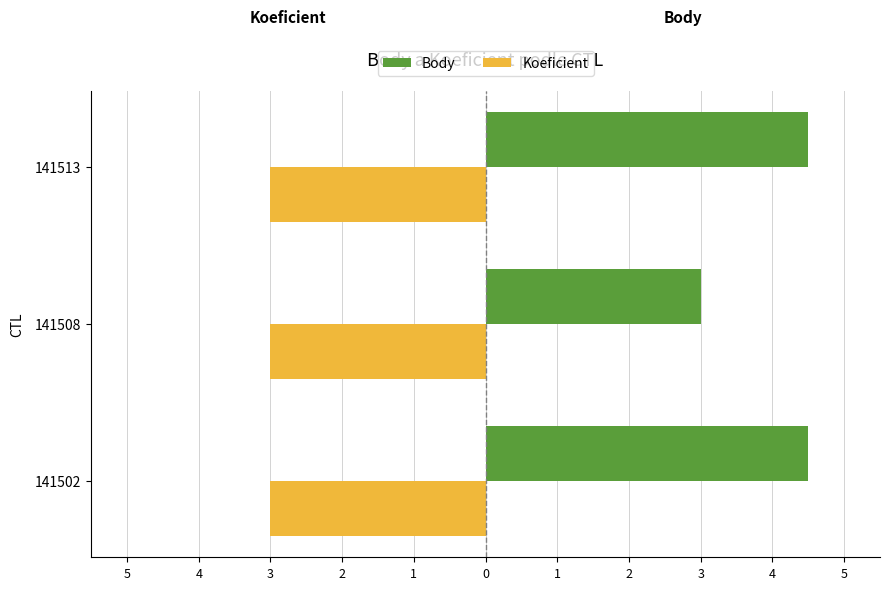

Are the bars grouped side by side (vs. stacked)?

Yes